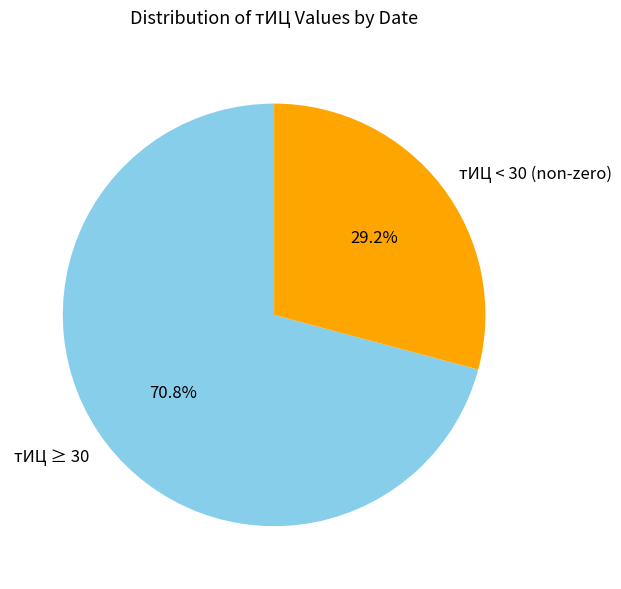

What is the ratio of the value at тИЦ < 30 (non-zero) to the value at тИЦ ≥ 30?

0.4